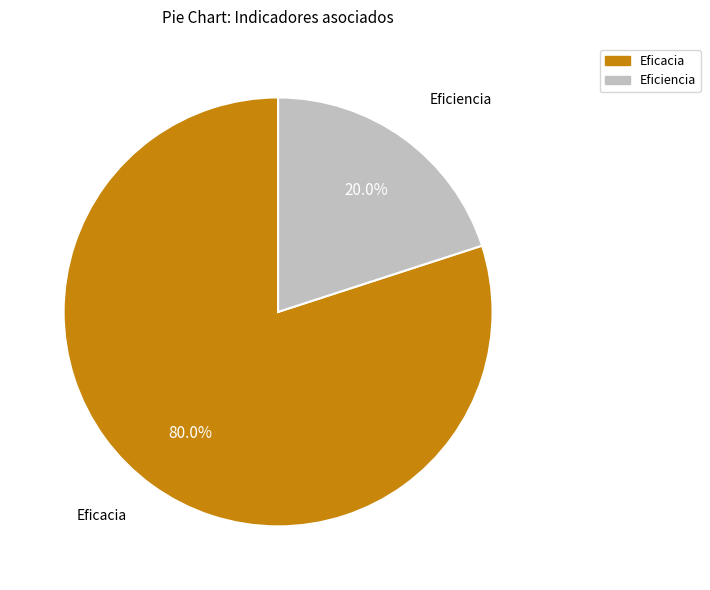

Which slice is the largest?

Eficacia